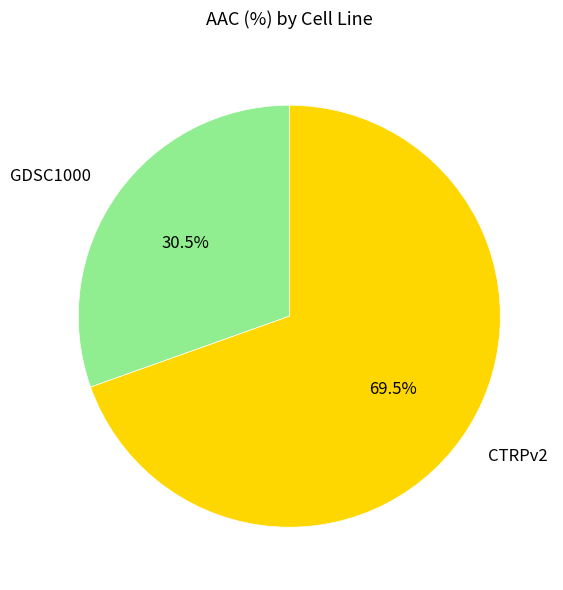

To the nearest percent, what is the average slice percentage?

50%